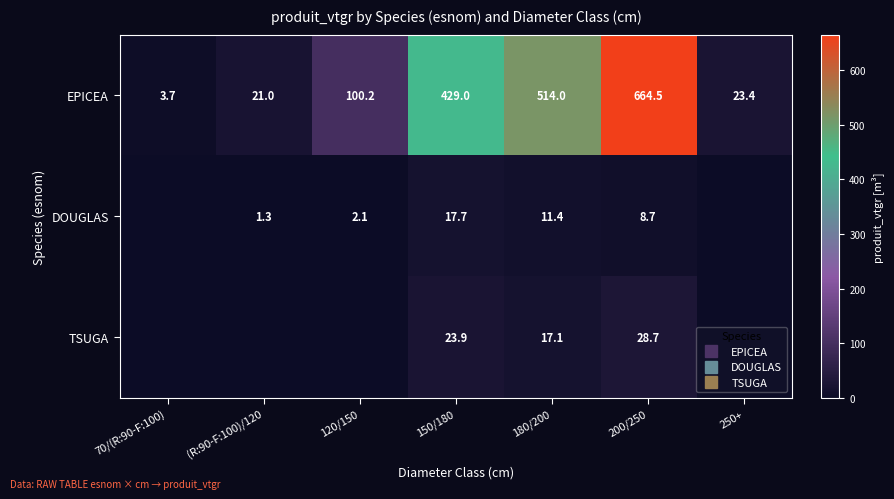

At how many categories does at least one series exceed 16?

6